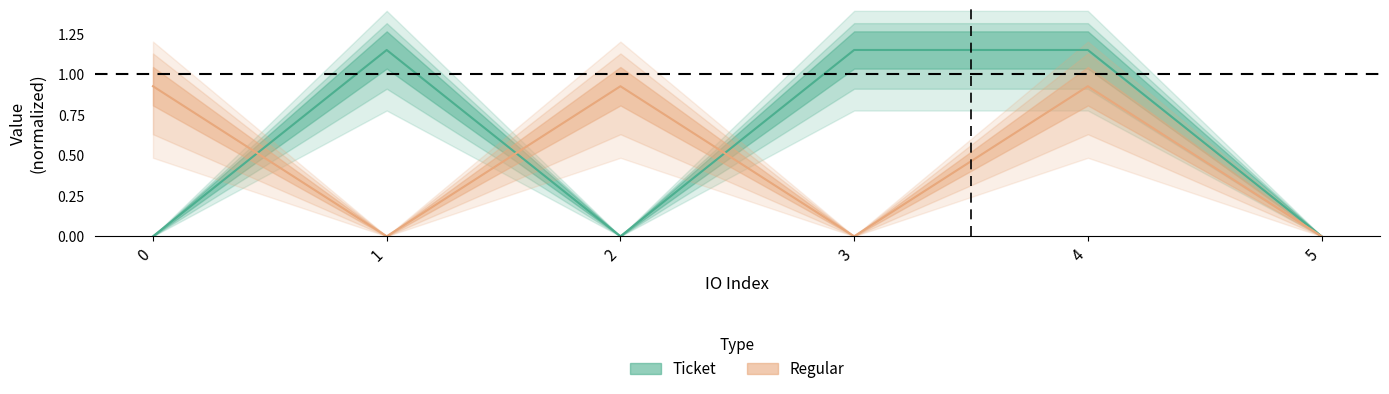

The value of Regular at 5 is 0.0. True or false?

True